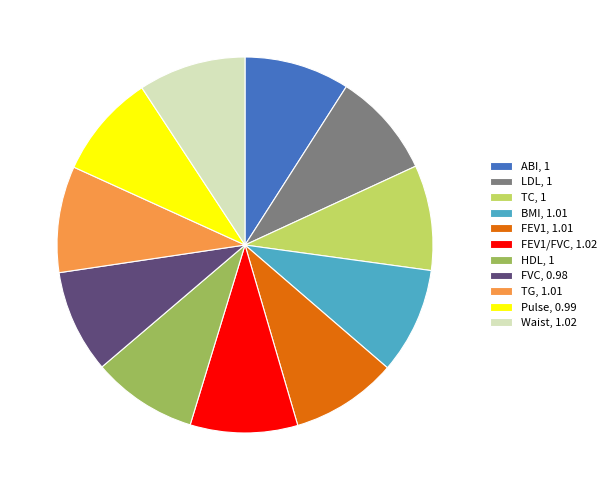

Count the number of slices in the pie.

11